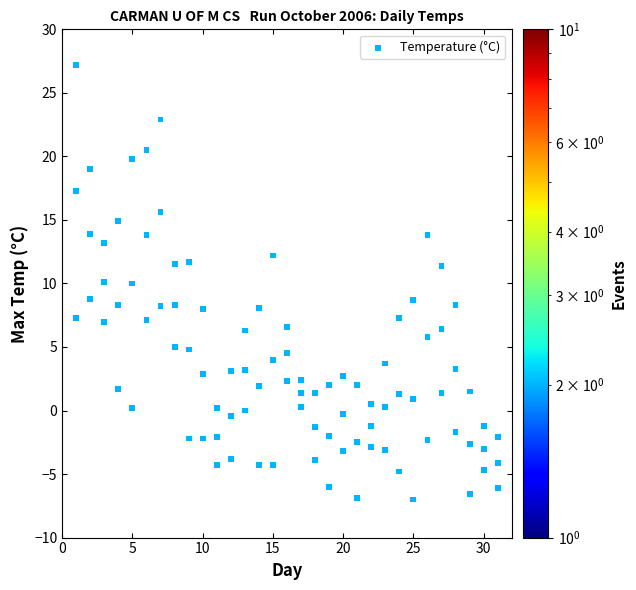

What is the range of Y values (max minus min)?

34.2